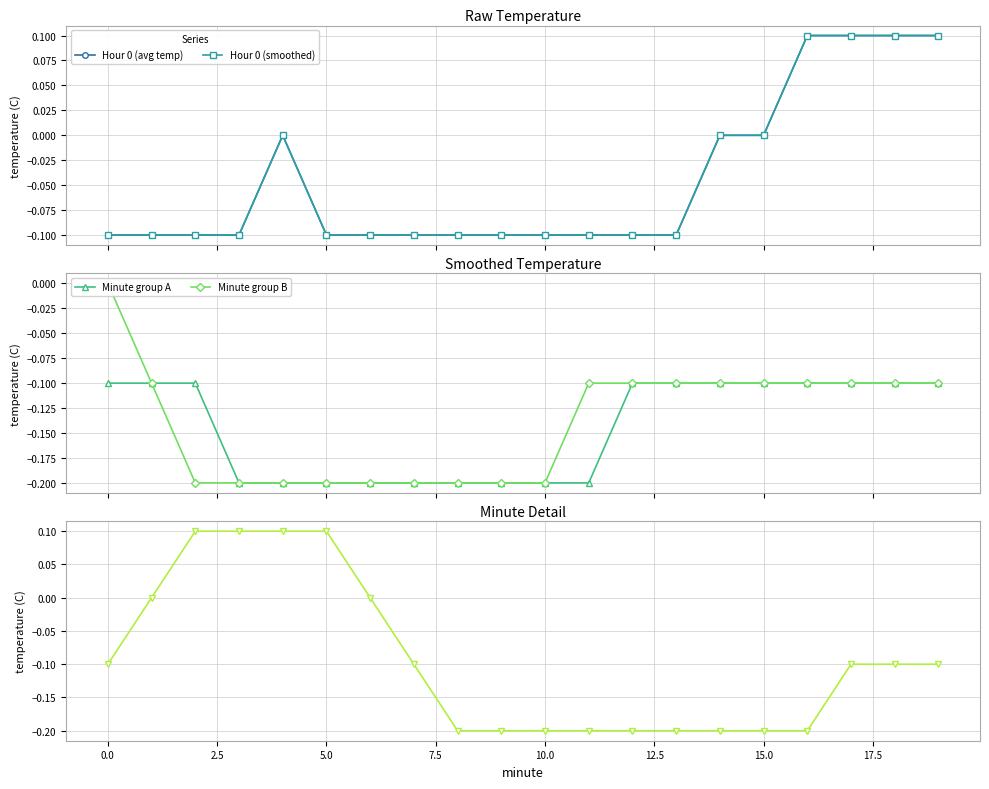

What is the label of the 15th point from the left?

14